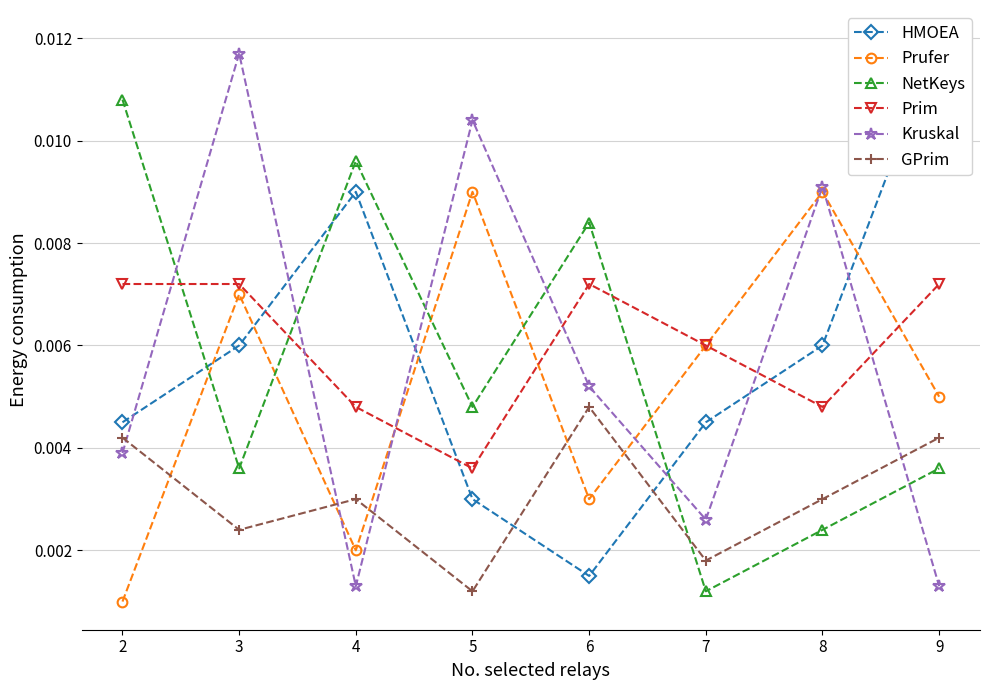

At which label is Prim closest to 0?

5